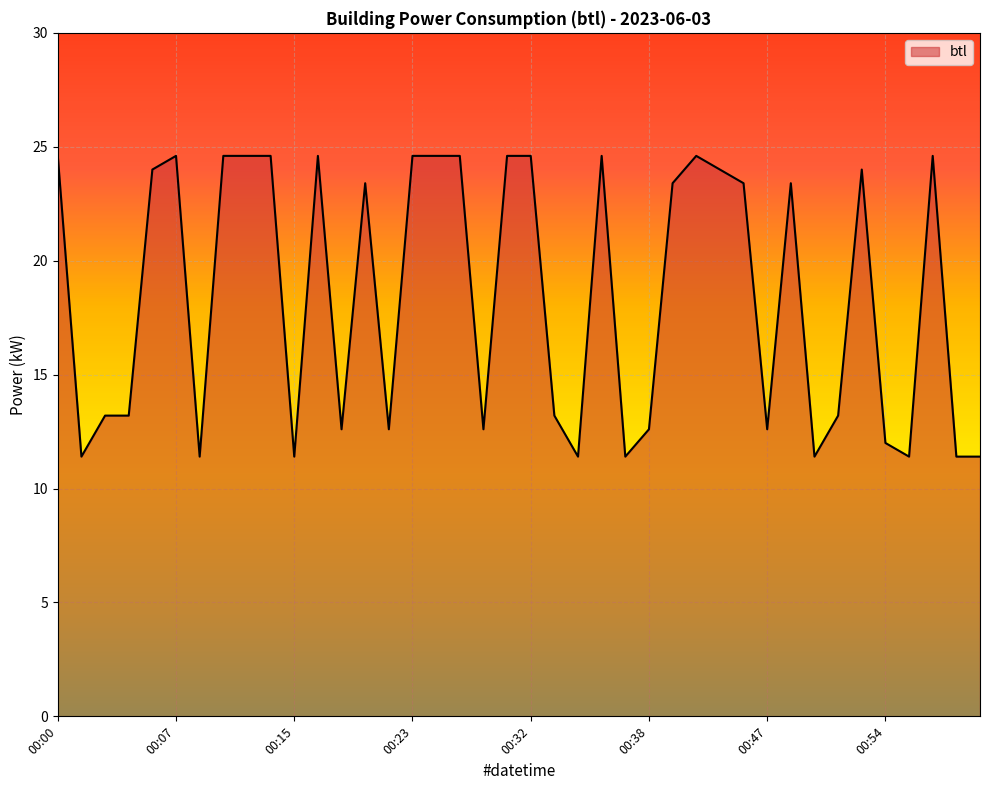

What is the sum of all values?

740.4